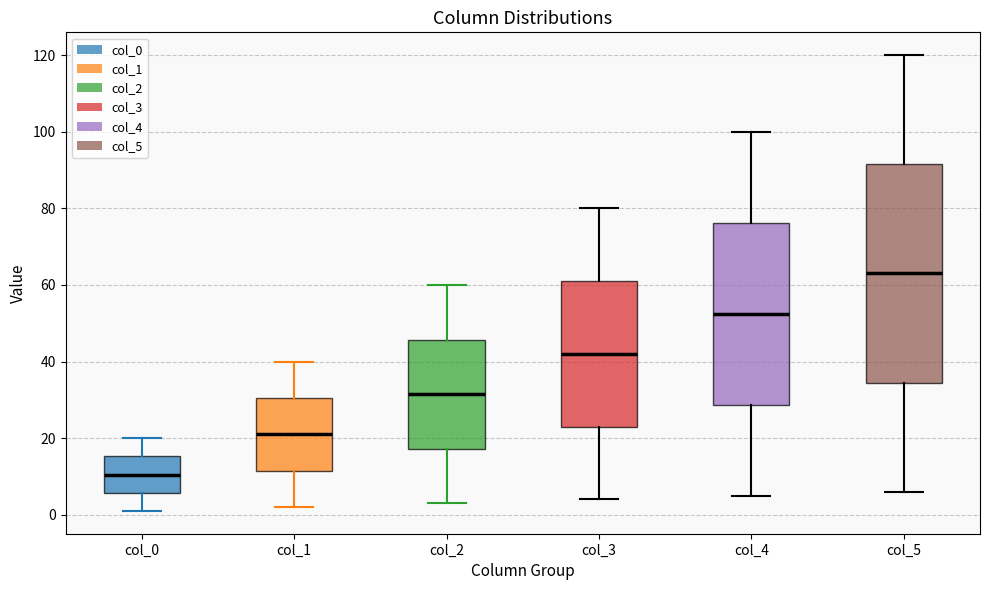

Where is the lower edge of the box for col_5 on the y-axis? The values are not printed on the chart, so give them approximately, as read against the axis.

34